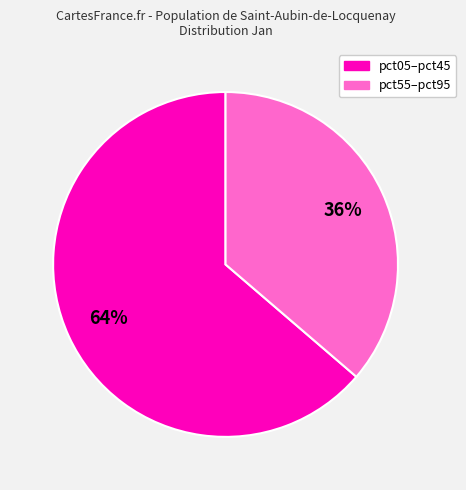

To the nearest percent, what is the average slice percentage?

50%